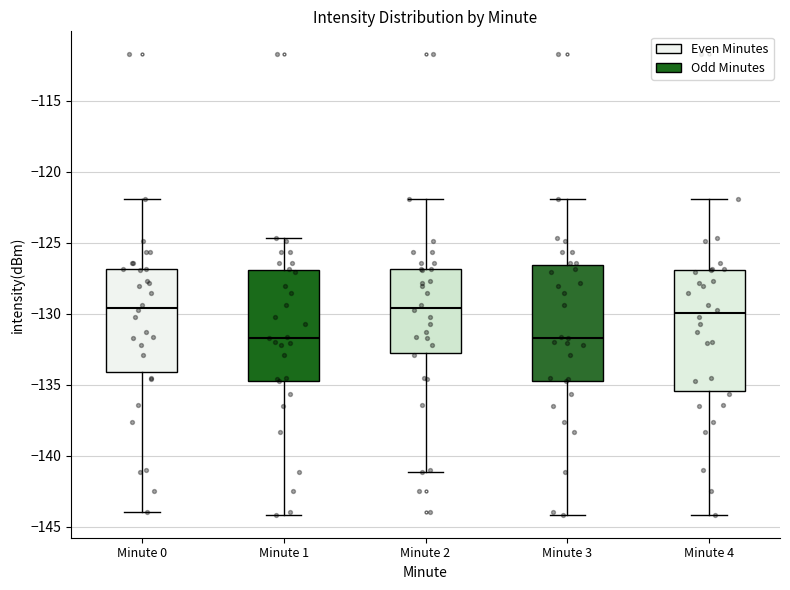

Reading left to right, read every box against the y-axis: the position of its median line, the range the box covers, and the ends of its whiskers. The values are not printed on the chart, so give them approximately, as read against the axis.

Minute 0: median -129.5, box -134.0 to -127.0, whiskers -144.0 to -122.0
Minute 1: median -131.5, box -134.5 to -127.0, whiskers -144.0 to -124.5
Minute 2: median -129.5, box -132.5 to -127.0, whiskers -141.0 to -122.0
Minute 3: median -131.5, box -134.5 to -126.5, whiskers -144.0 to -122.0
Minute 4: median -130.0, box -135.5 to -127.0, whiskers -144.0 to -122.0